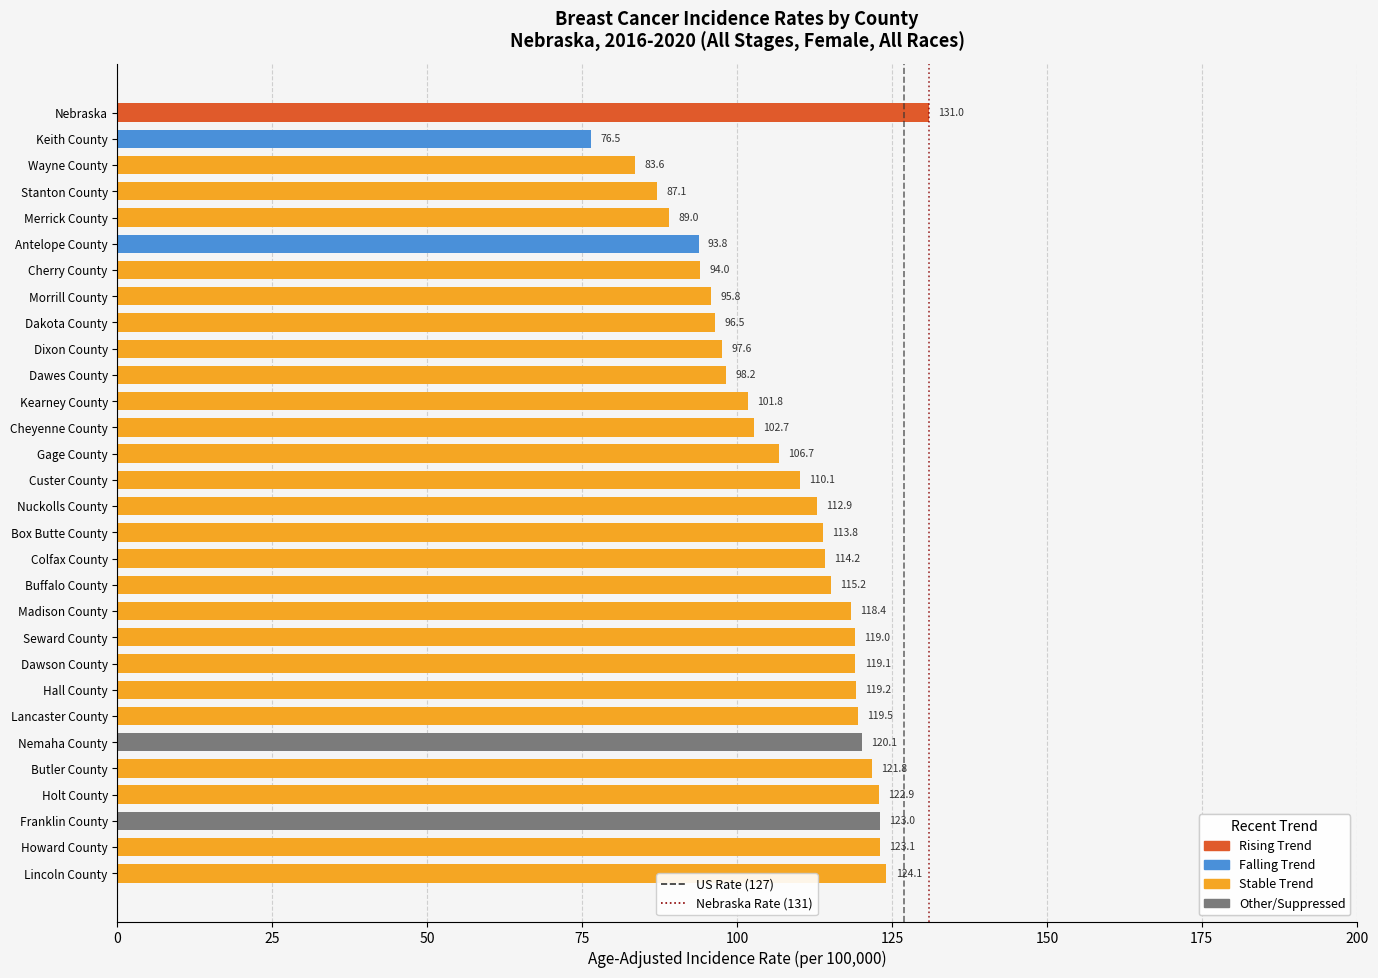

What is the difference between the second highest and minimum values?

47.6